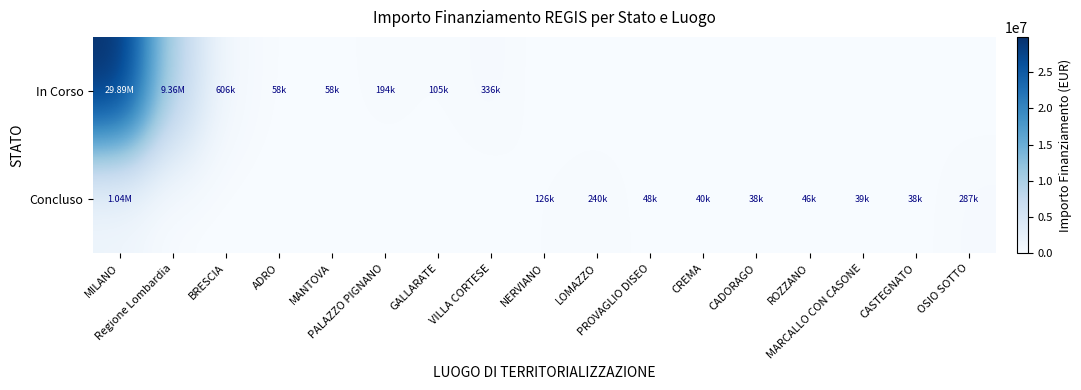

Reading left to right, list all the values displayed in this chart.

In Corso: MILANO=29893745.2	Regione Lombardia=9360236.0	BRESCIA=606038.0	ADRO=58450.0	MANTOVA=57500.0	PALAZZO PIGNANO=194200.0	GALLARATE=105085.0	VILLA CORTESE=336205.7	NERVIANO=0.0	LOMAZZO=0.0	PROVAGLIO DISEO=0.0	CREMA=0.0	CADORAGO=0.0	ROZZANO=0.0	MARCALLO CON CASONE=0.0	CASTEGNATO=0.0	OSIO SOTTO=0.0
Concluso: MILANO=1041395.6	Regione Lombardia=0.0	BRESCIA=0.0	ADRO=0.0	MANTOVA=0.0	PALAZZO PIGNANO=0.0	GALLARATE=0.0	VILLA CORTESE=0.0	NERVIANO=126396.2	LOMAZZO=240264.2	PROVAGLIO DISEO=48500.0	CREMA=39998.0	CADORAGO=38500.0	ROZZANO=45928.5	MARCALLO CON CASONE=38520.0	CASTEGNATO=37900.0	OSIO SOTTO=286770.0